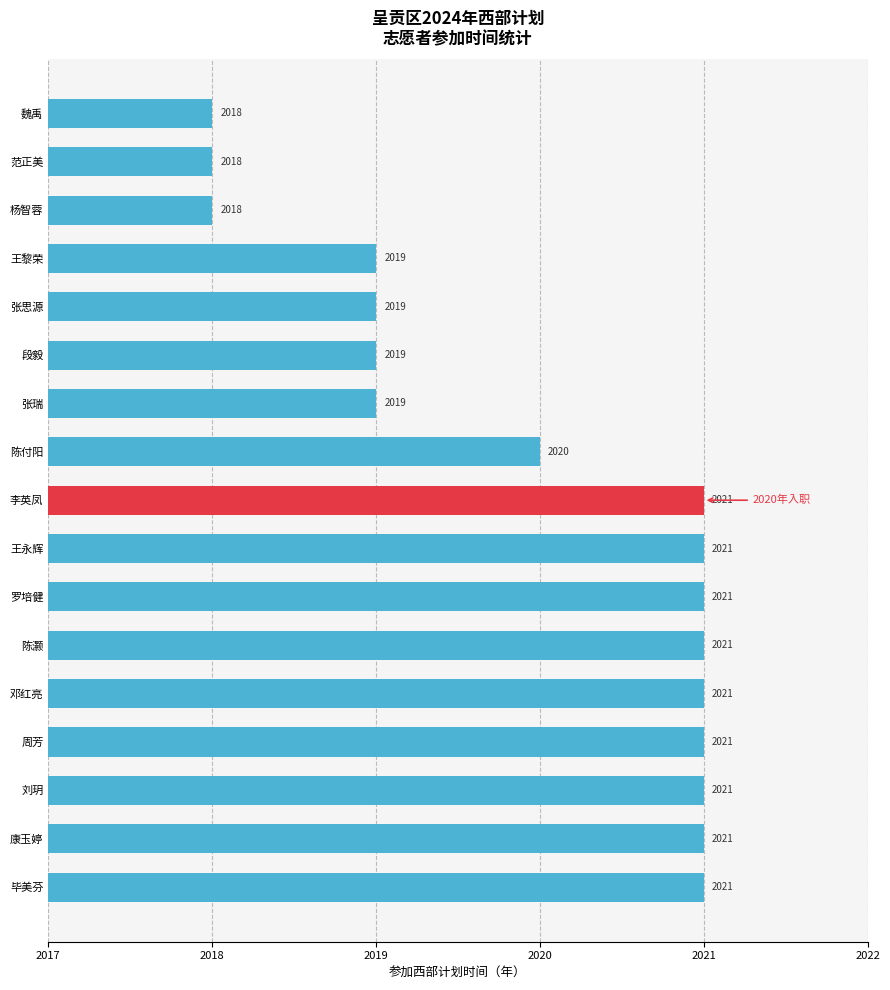

Reading bottom to top, what are all the values shown in this chart?

毕美芬=2021	康玉婷=2021	刘玥=2021	周芳=2021	邓红亮=2021	陈灏=2021	罗培健=2021	王永辉=2021	李英凤=2021	陈付阳=2020	张瑞=2019	段毅=2019	张思源=2019	王黎荣=2019	杨智蓉=2018	范正美=2018	魏禹=2018